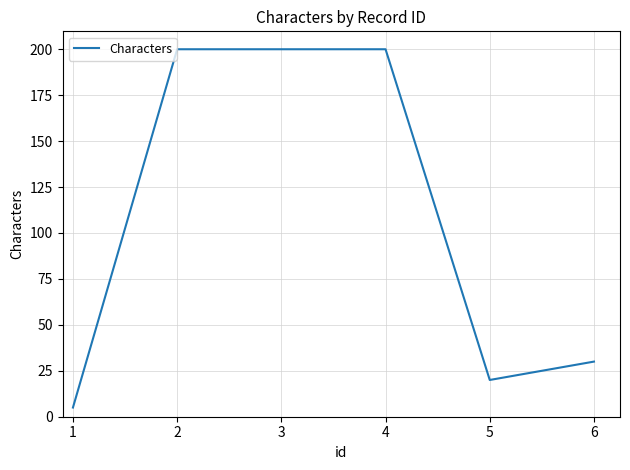

Does the chart display data point markers on the line(s)?

No